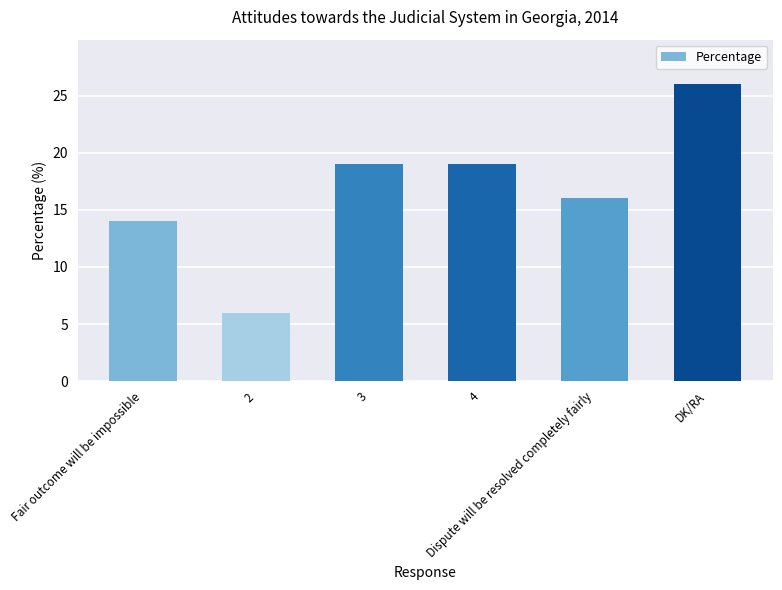

Reading left to right, transcribe all the data shown in this chart.

14	6	19	19	16	26